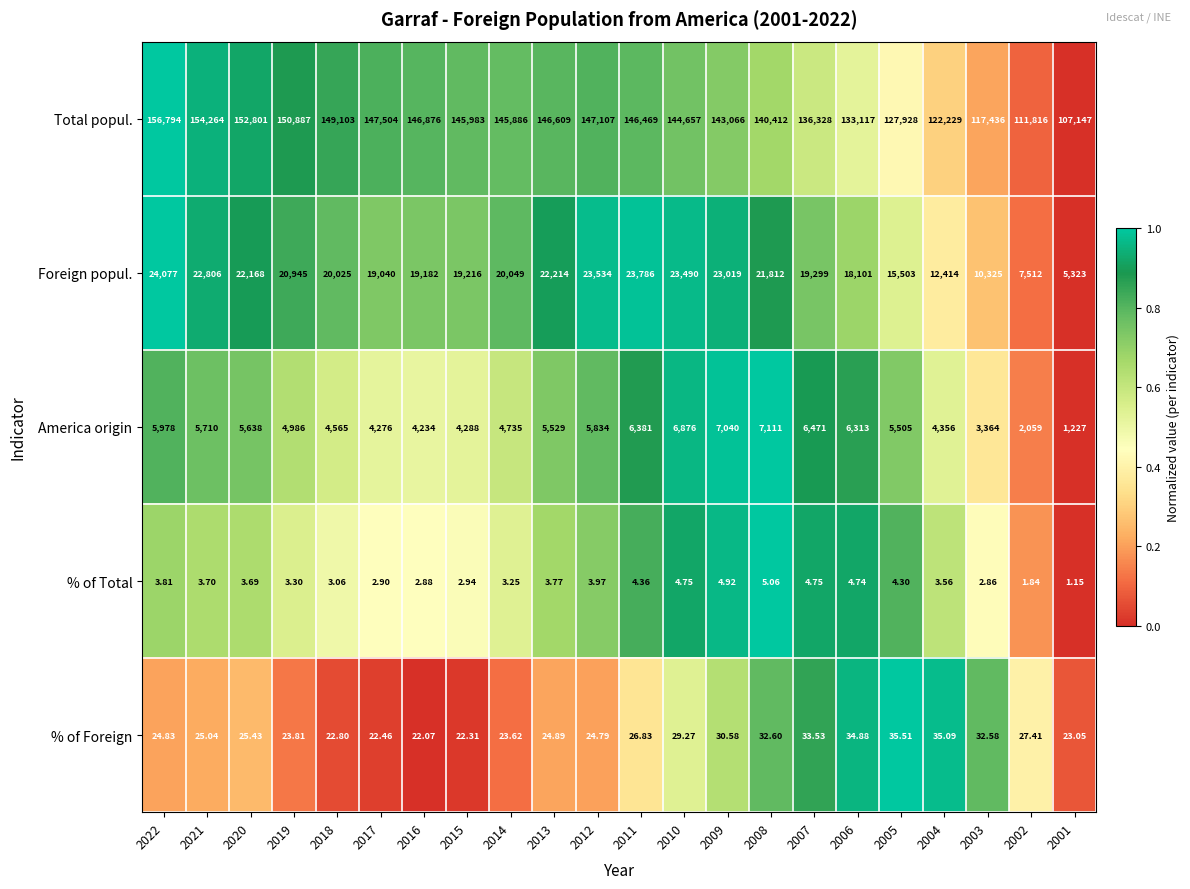

Which series changed the most between 2017 and 2002?

Total popul.